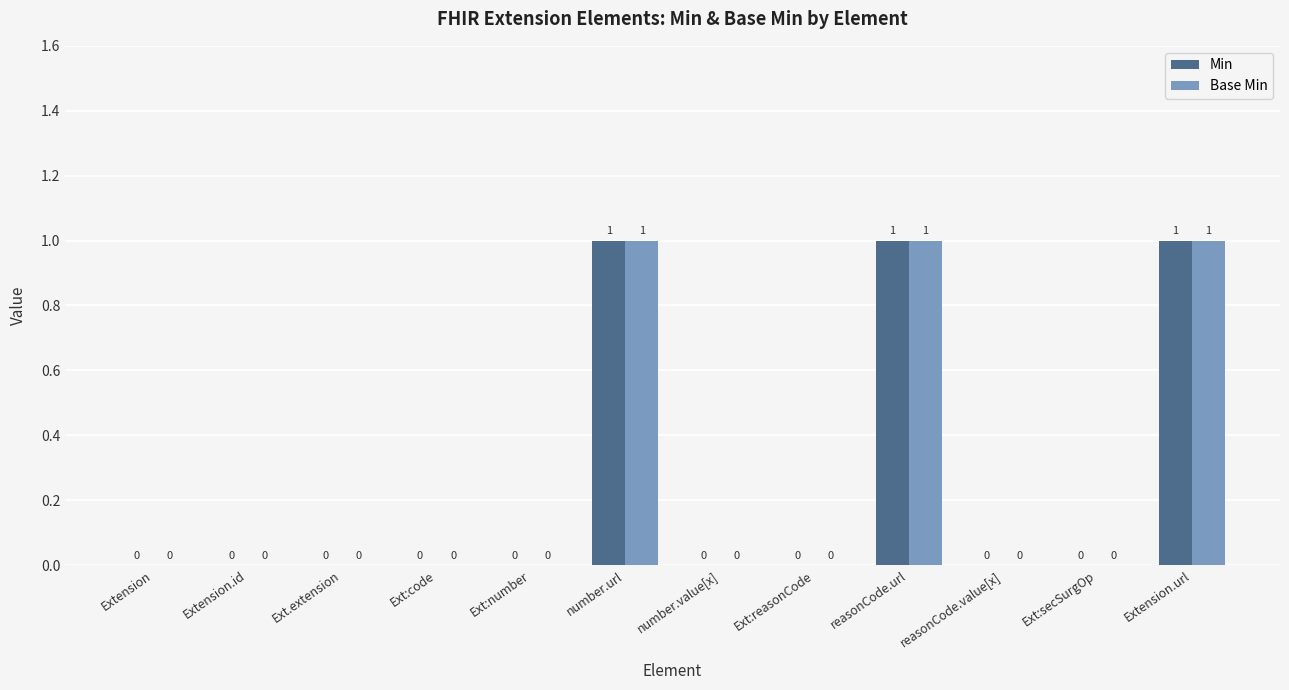

How many Min values are between 0 and 1?

12